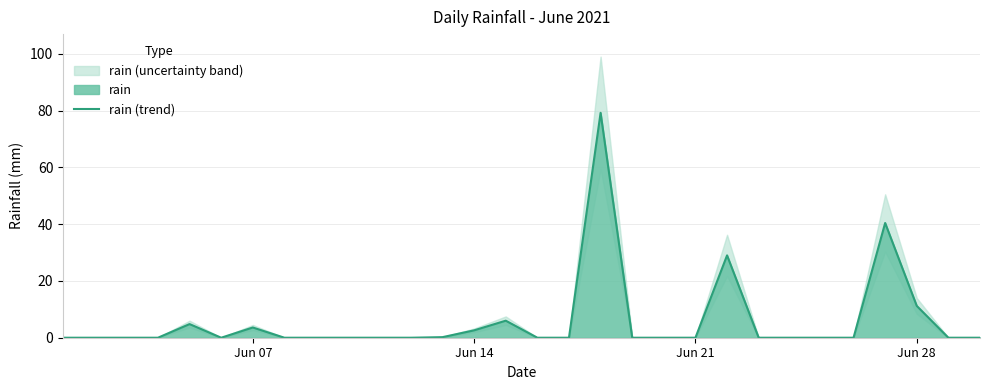

Is it true that rain (trend) equals 2.6 at Jun 14?

True